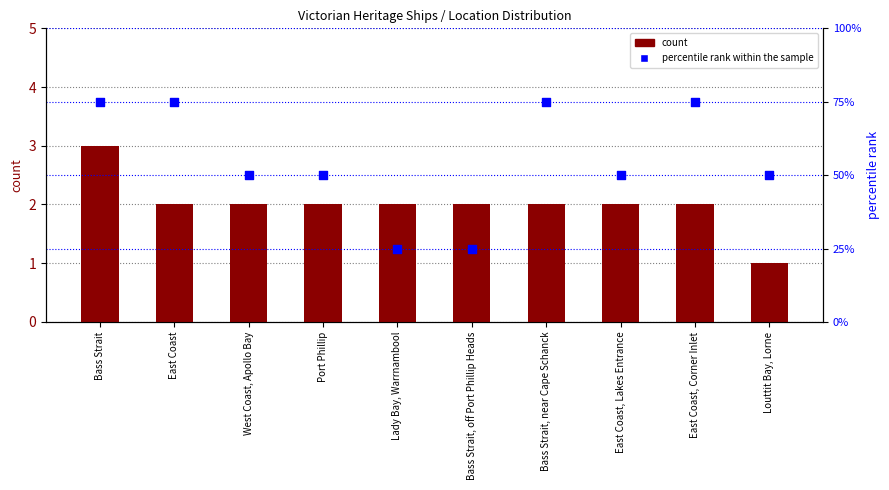

What are all the series names shown in the legend?

count, percentile rank within the sample